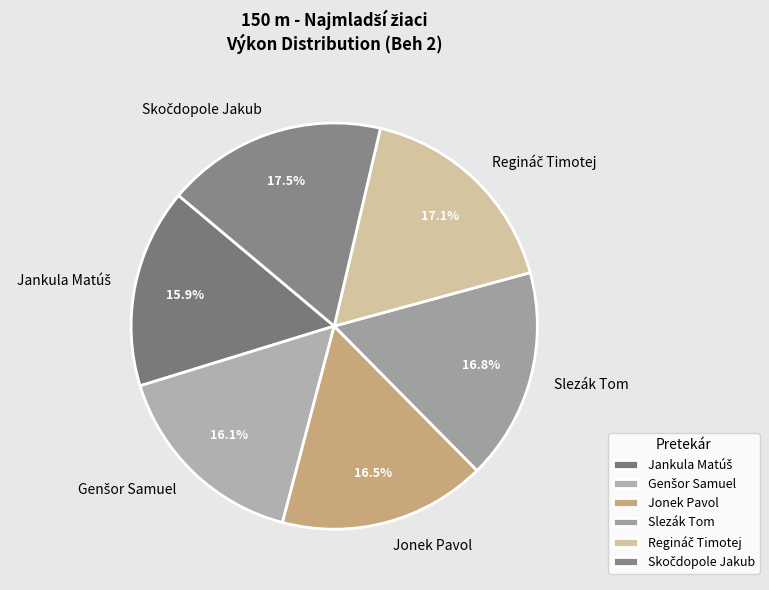

Approximately how many times larger is the value at Slezák Tom compared to Jonek Pavol?

1.0